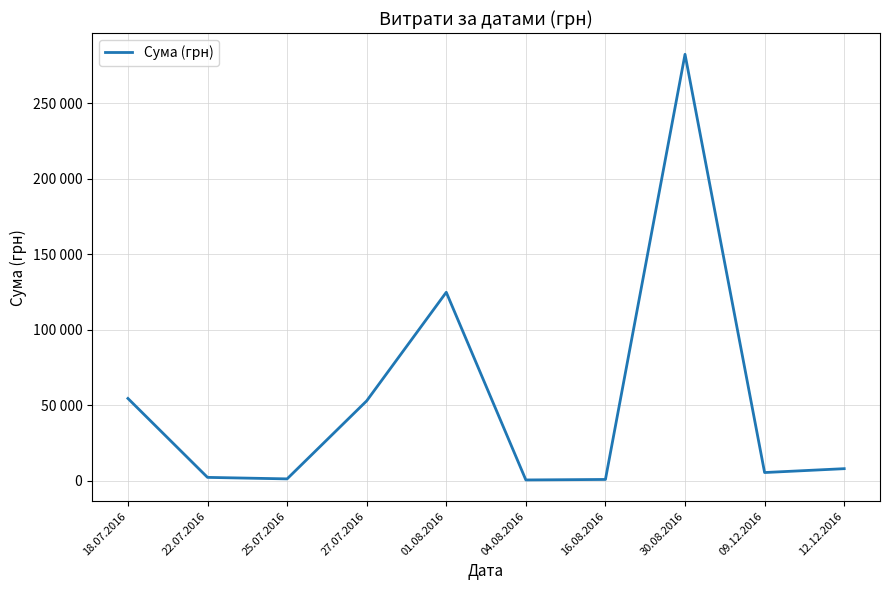

What is the label of the 10th point from the left?

12.12.2016